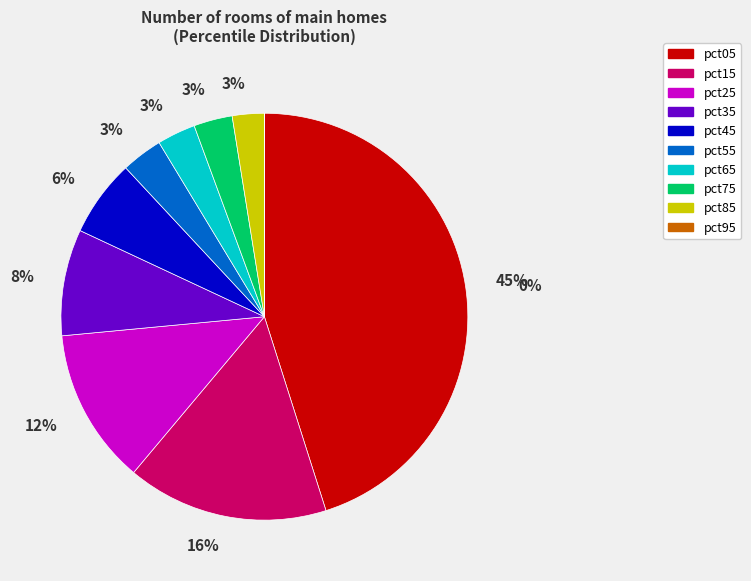

Is it true that pct25 is 12% of the pie?

True